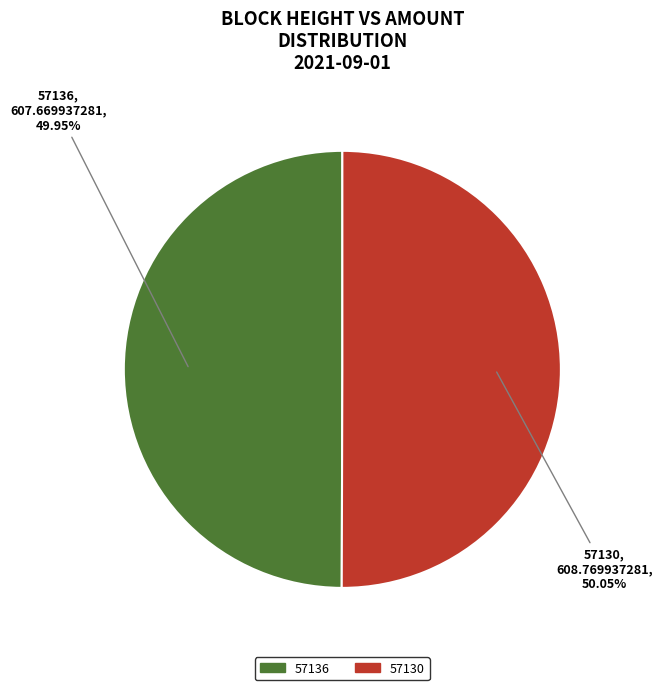

True or false: 57130 accounts for 92% of the total.

False